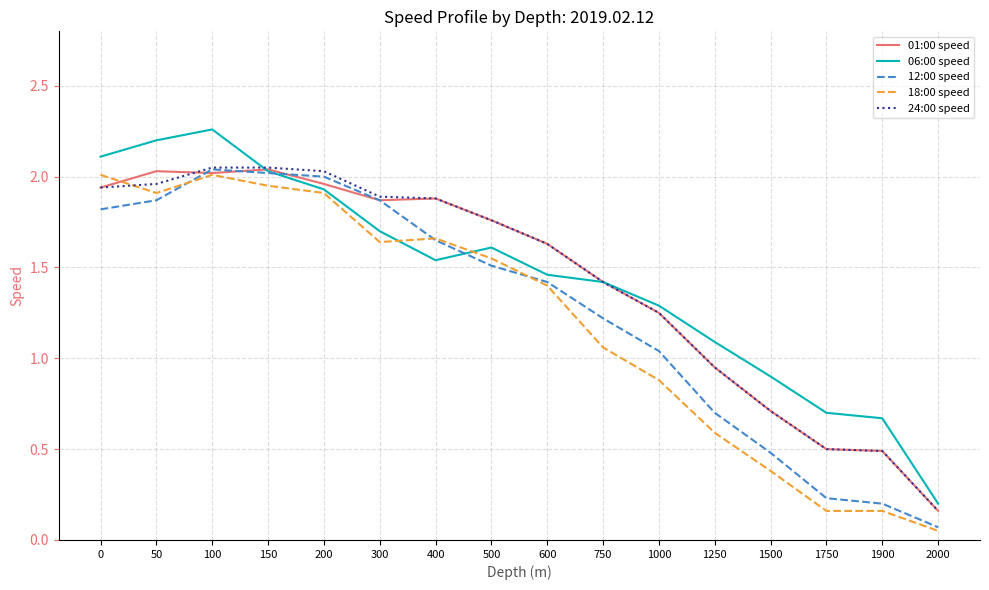

Where is the first local minimum for 18:00 speed?

50